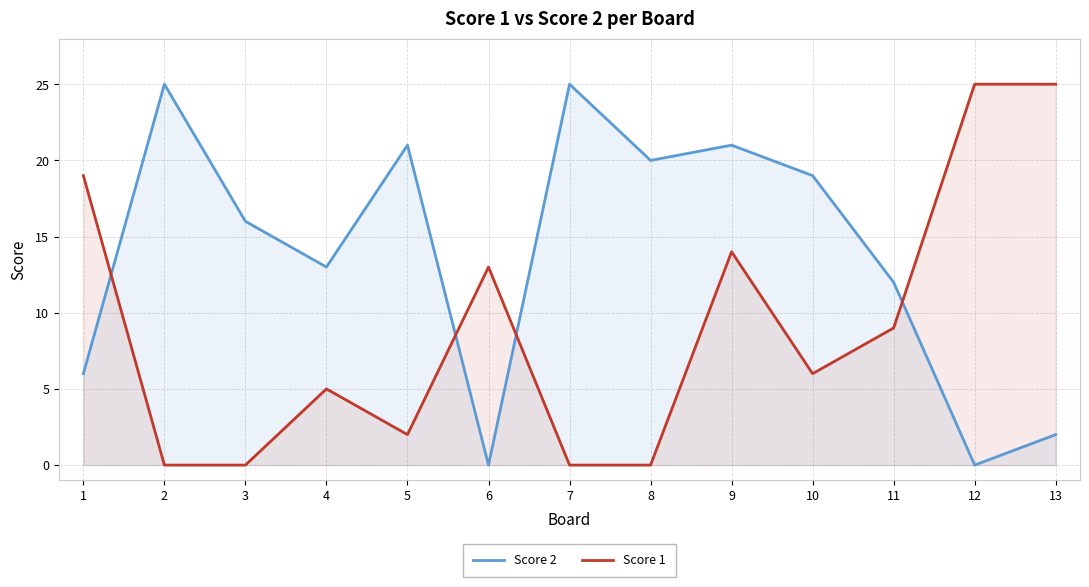

Is the value of Score 1 at 6 greater than the value of Score 2 at 8?

No